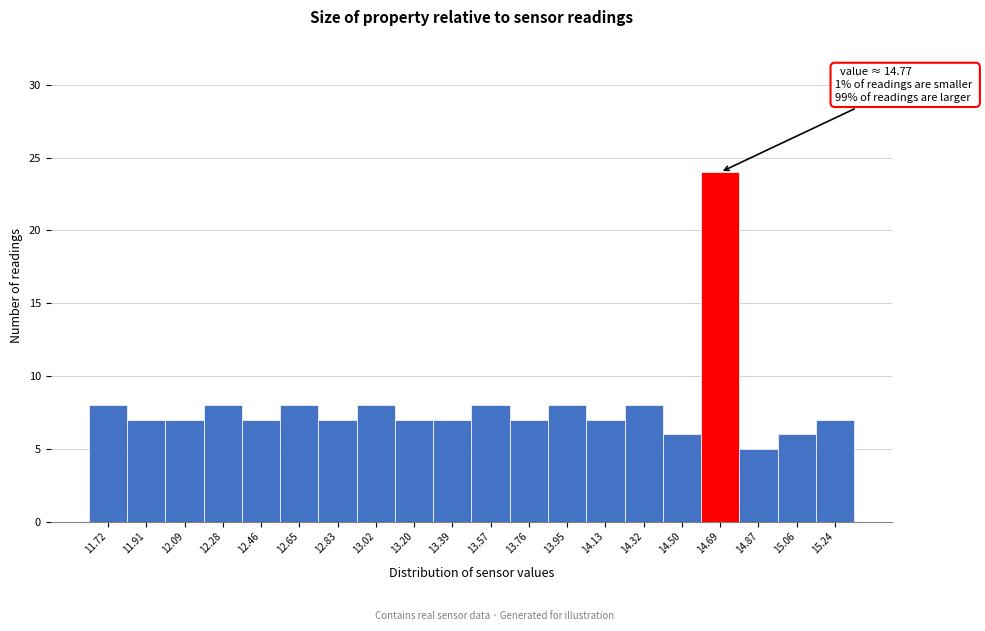

Reading right to left, list all the values displayed in this chart.

7	6	5	24	6	8	7	8	7	8	7	7	8	7	8	7	8	7	7	8